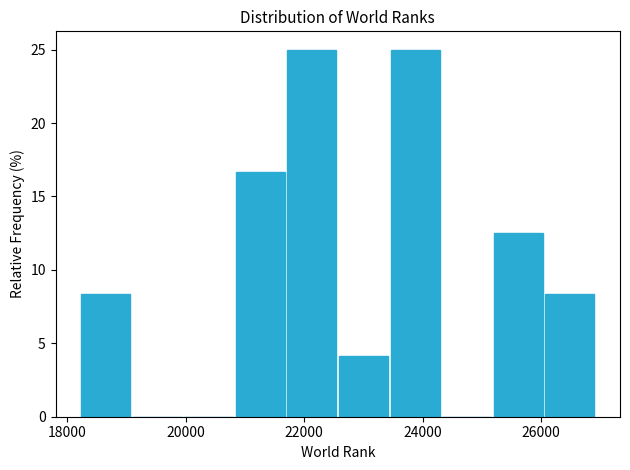

Reading left to right, list every bar in this chart as the range it spans on the x-axis followed by its height. Neither the bar edges nor the heights are printed on the chart, so give them approximately, as read against the axes.

18200 to 19200: 8.5
19200 to 20000: 0
20000 to 20800: 0
20800 to 21800: 16.5
21800 to 22600: 25.0
22600 to 23400: 4.0
23400 to 24400: 25.0
24400 to 25200: 0
25200 to 26000: 12.5
26000 to 27000: 8.5